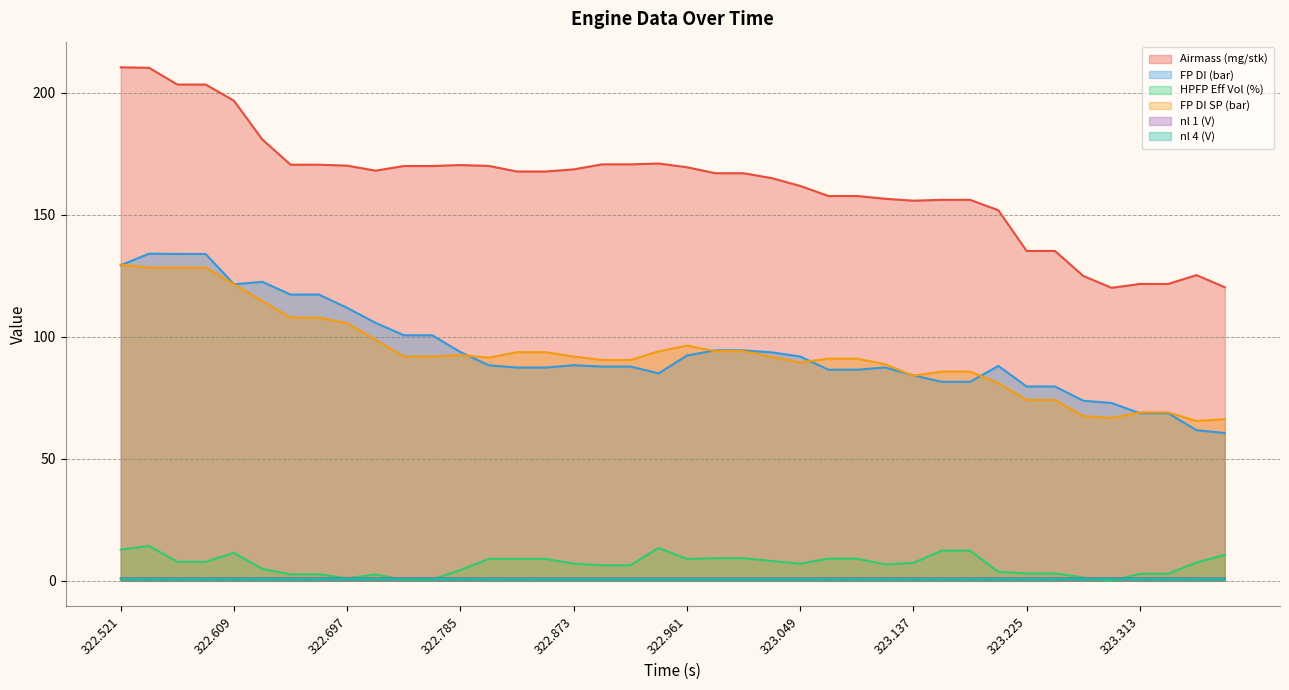

At which label is FP DI SP (bar) closest to 97?

322.961